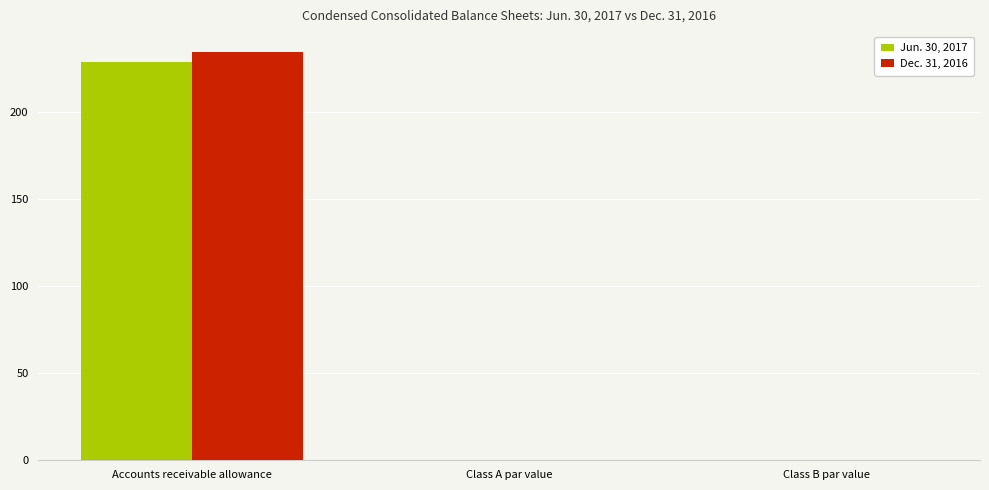

Is it true that Dec. 31, 2016 equals 422.5 at Accounts receivable allowance?

False